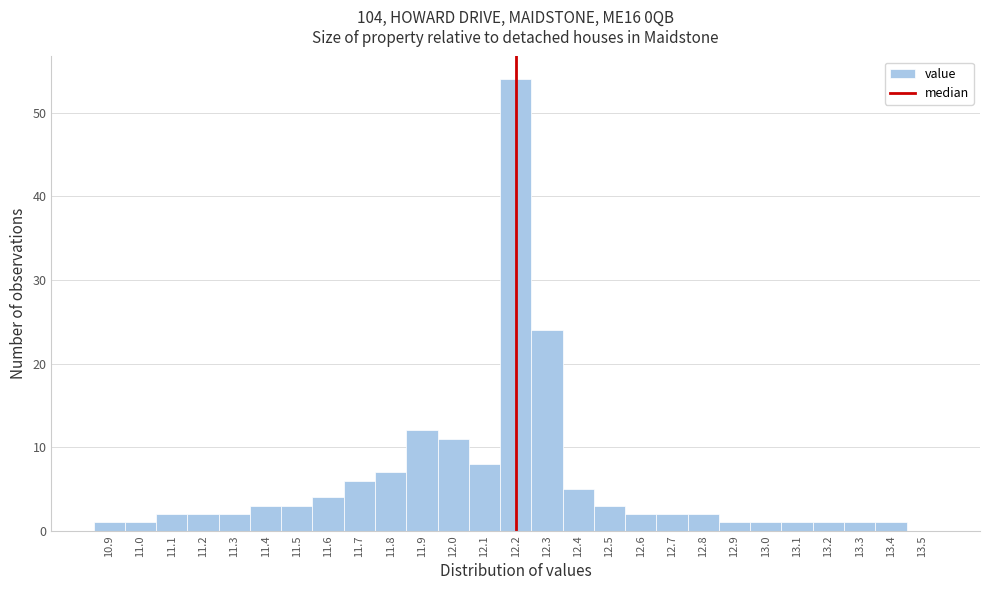

Reading left to right, what are all the values shown in this chart?

10.9=1	11.0=1	11.1=2	11.2=2	11.3=2	11.4=3	11.5=3	11.6=4	11.7=6	11.8=7	11.9=12	12.0=11	12.1=8	12.2=54	12.3=24	12.4=5	12.5=3	12.6=2	12.7=2	12.8=2	12.9=1	13.0=1	13.1=1	13.2=1	13.3=1	13.4=1	13.5=0